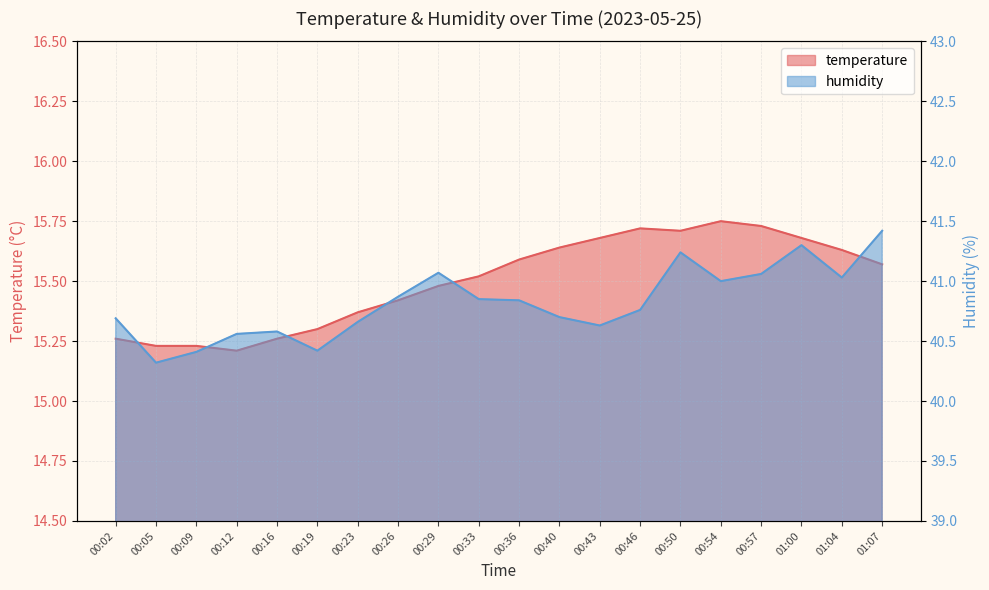

Is it true that temperature equals 15.5 at 00:29?

True